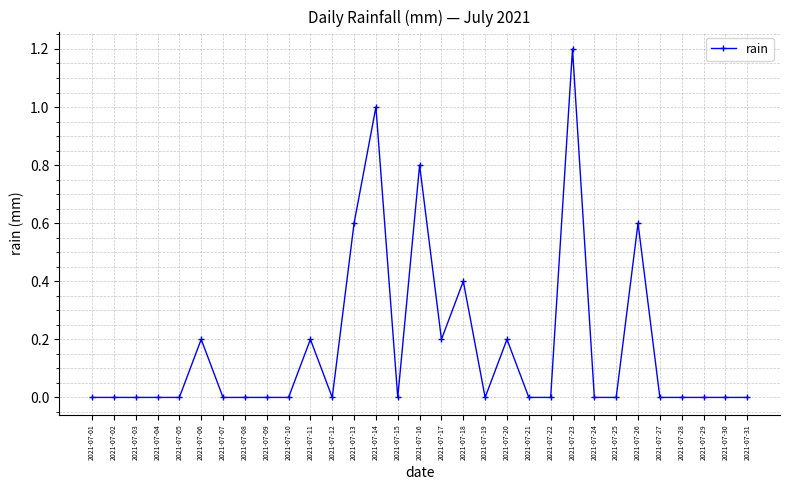

What is the change in value from 2021-07-06 to 2021-07-12?

-0.2